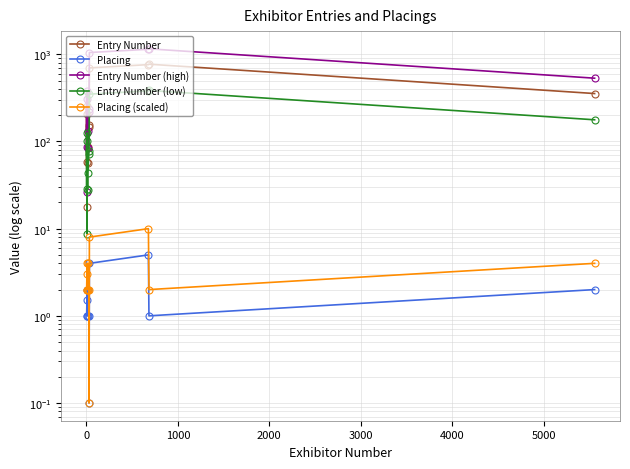

What is the sum of all Entry Number (high) values?

5339.2